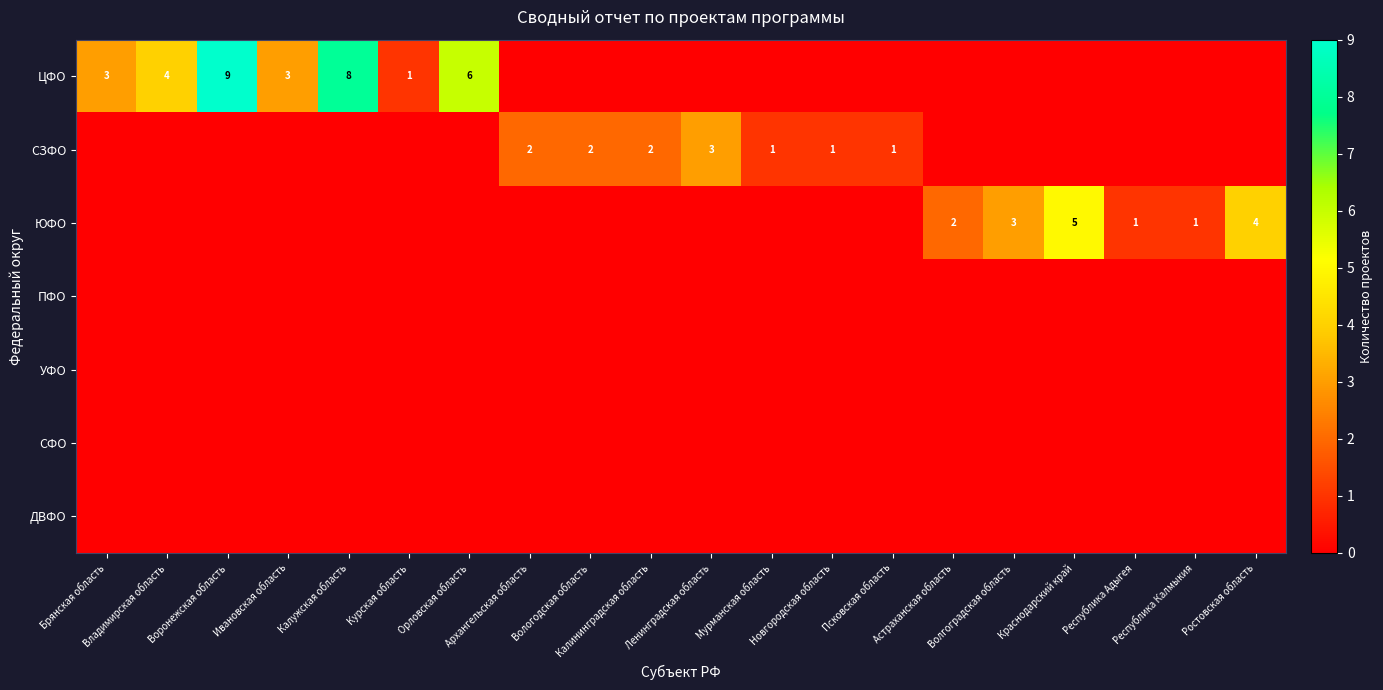

What is the total value across all series at Новгородская область?

1